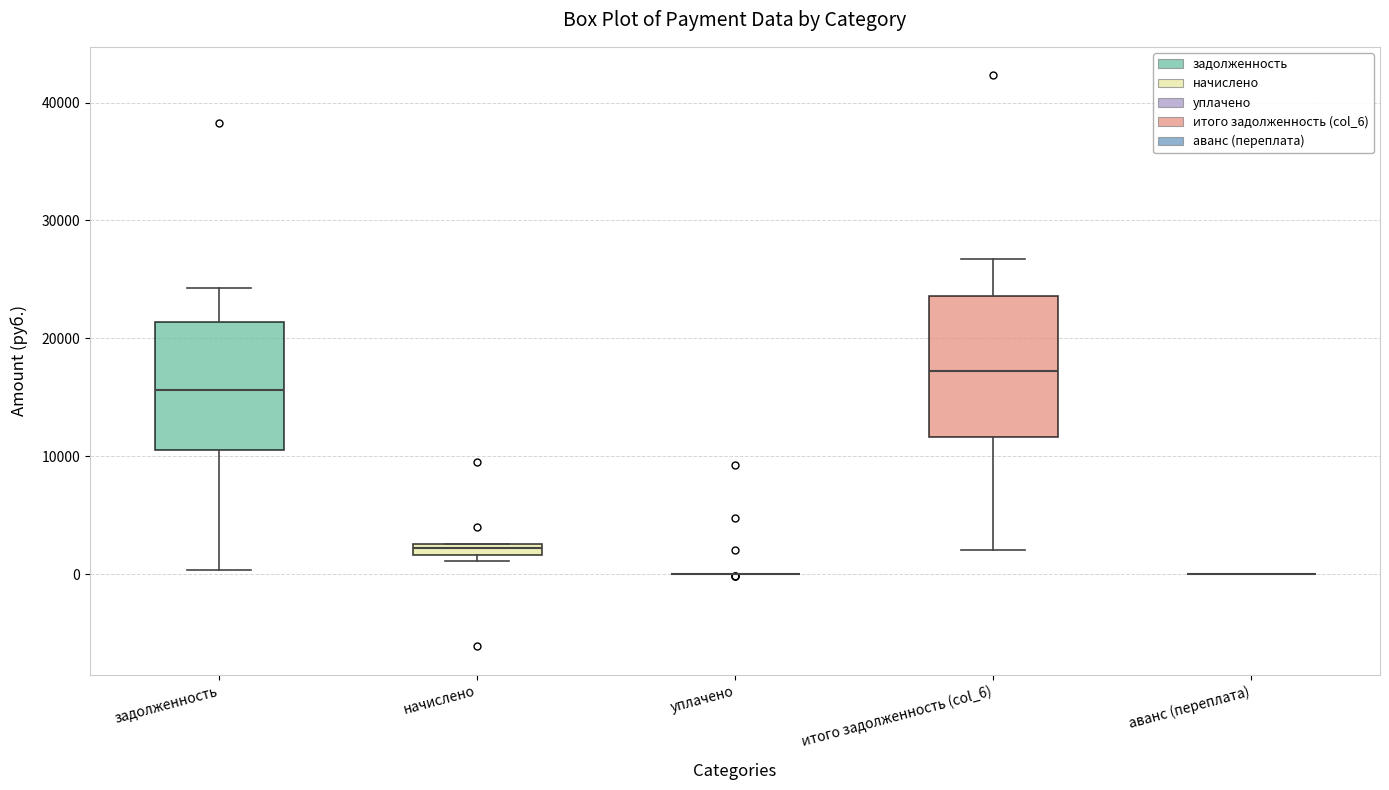

Comparing the boxes themselves (not the whiskers), which one is the tallest?

итого задолженность (col_6)